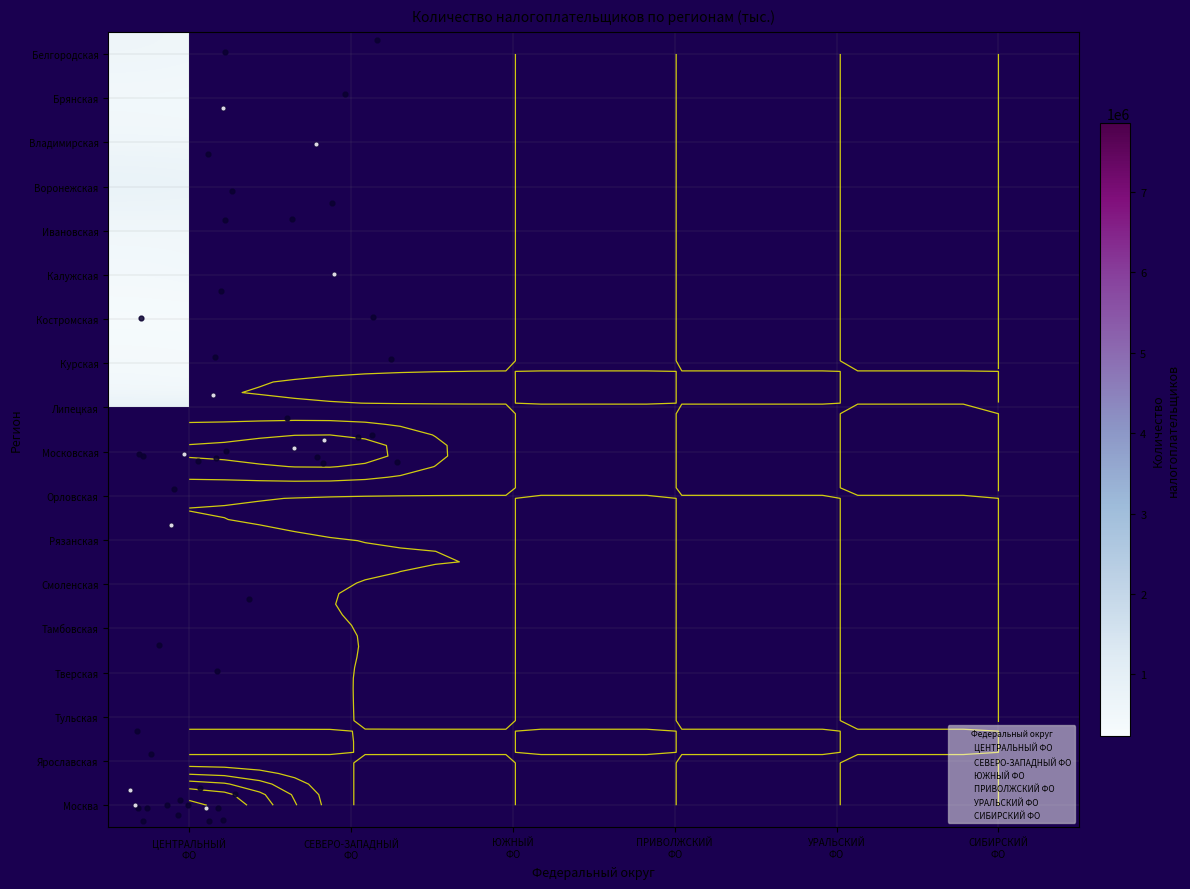

Which has a higher value, ПРИВОЛЖСКИЙ
ФО or СИБИРСКИЙ
ФО?

СИБИРСКИЙ
ФО